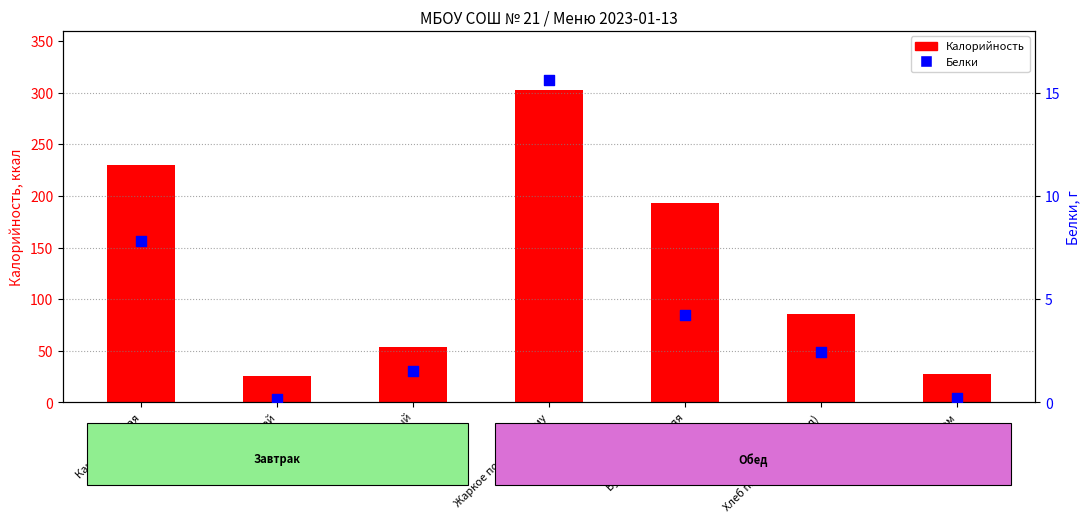

At which category is the sum across all series the highest?

Жаркое по-домашнему